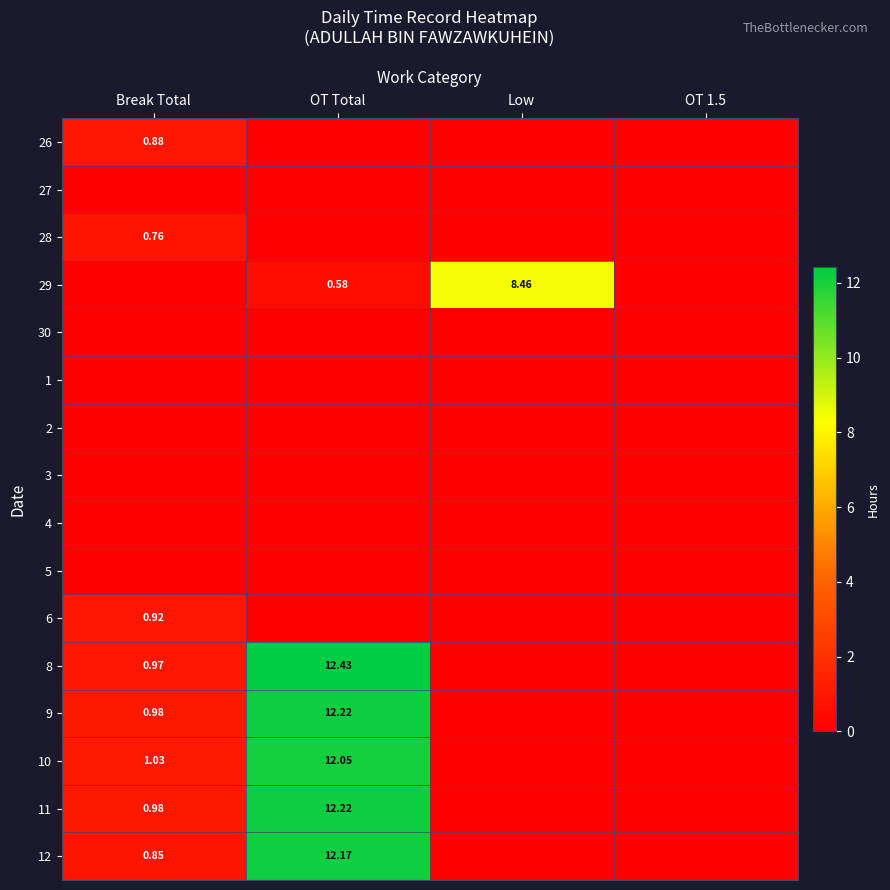

Is it true that 26 equals 0.6 at Low?

False